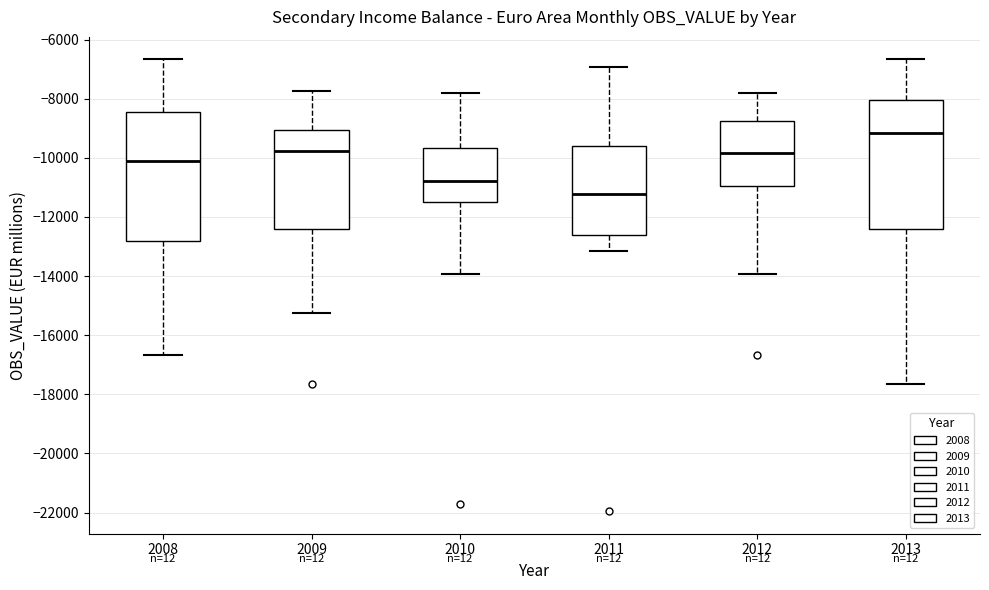

Reading left to right, transcribe this box plot: for each box, give where its median line is, the range the box spans, and where its two whiskers end, as read against the y-axis. The values are not printed on the chart, so give them approximately, as read against the axis.

2008: median -10200, box -12800 to -8400, whiskers -16600 to -6600
2009: median -9800, box -12400 to -9000, whiskers -15200 to -7800
2010: median -10800, box -11600 to -9600, whiskers -14000 to -7800
2011: median -11200, box -12600 to -9600, whiskers -13200 to -7000
2012: median -9800, box -11000 to -8800, whiskers -14000 to -7800
2013: median -9200, box -12400 to -8000, whiskers -17600 to -6600